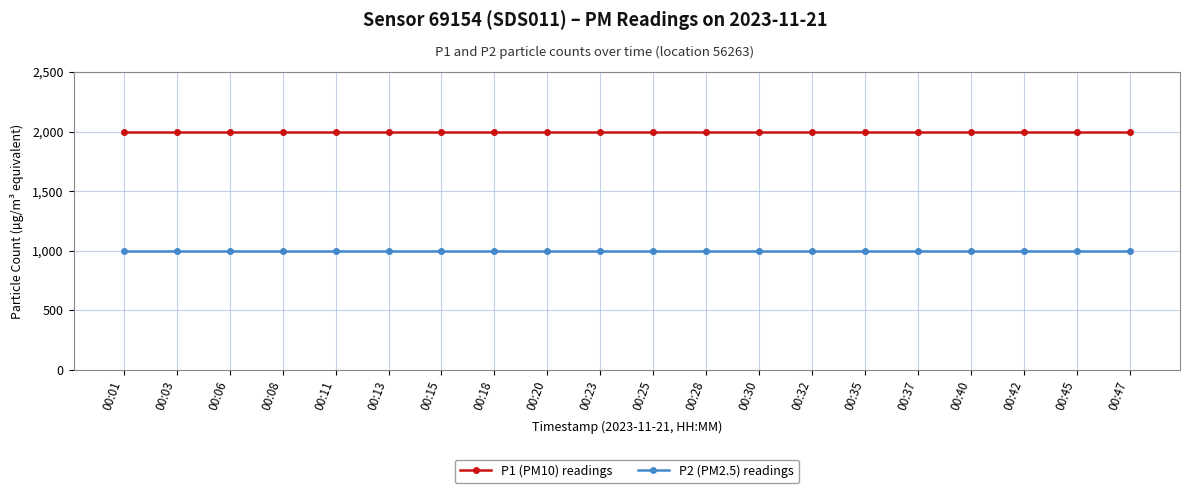

What is the value of the P1 (PM10) readings point at the 14th from the left?

1999.9